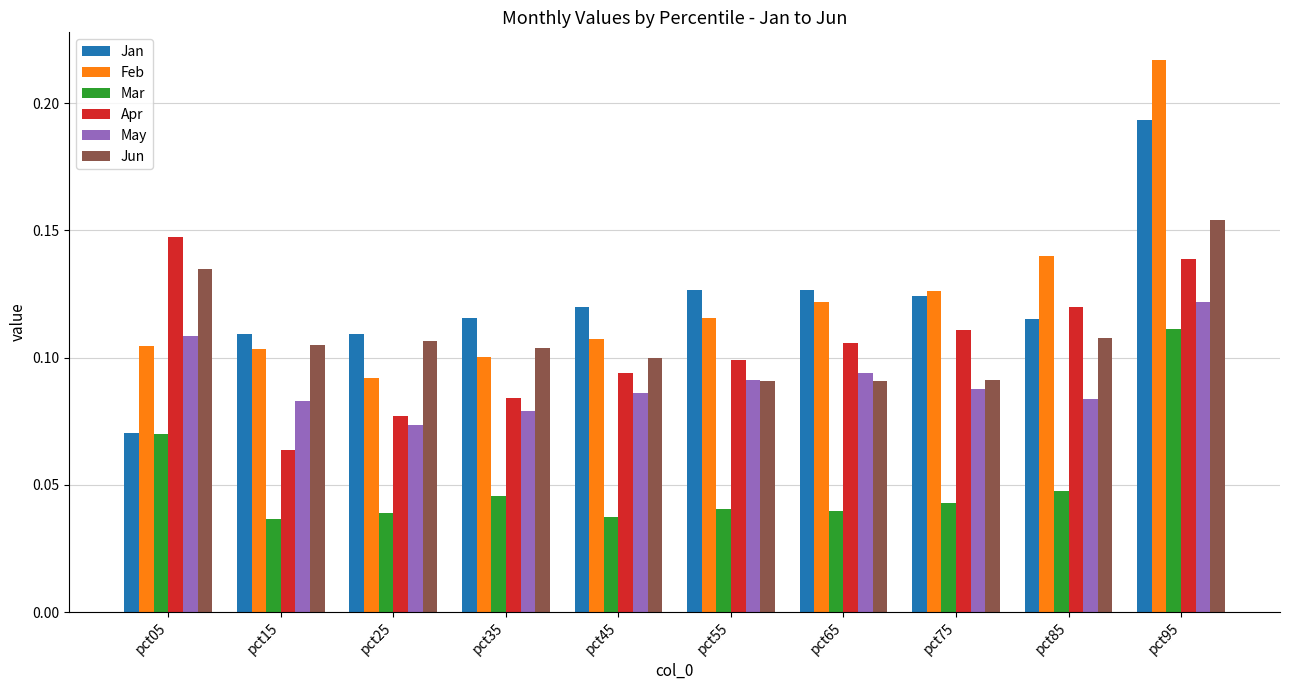

At which category is the sum across all series the highest?

pct95